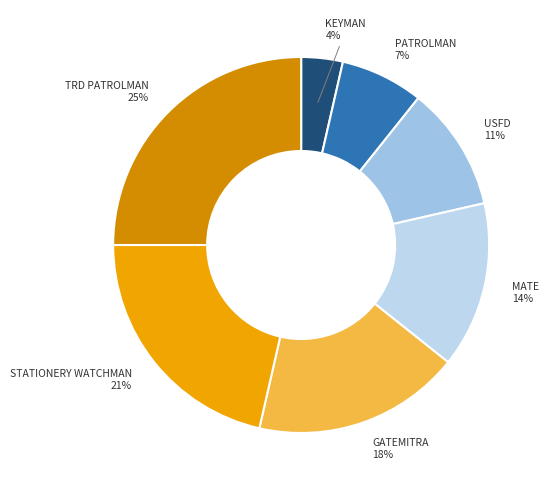

Does USFD account for over 50% of the chart?

No